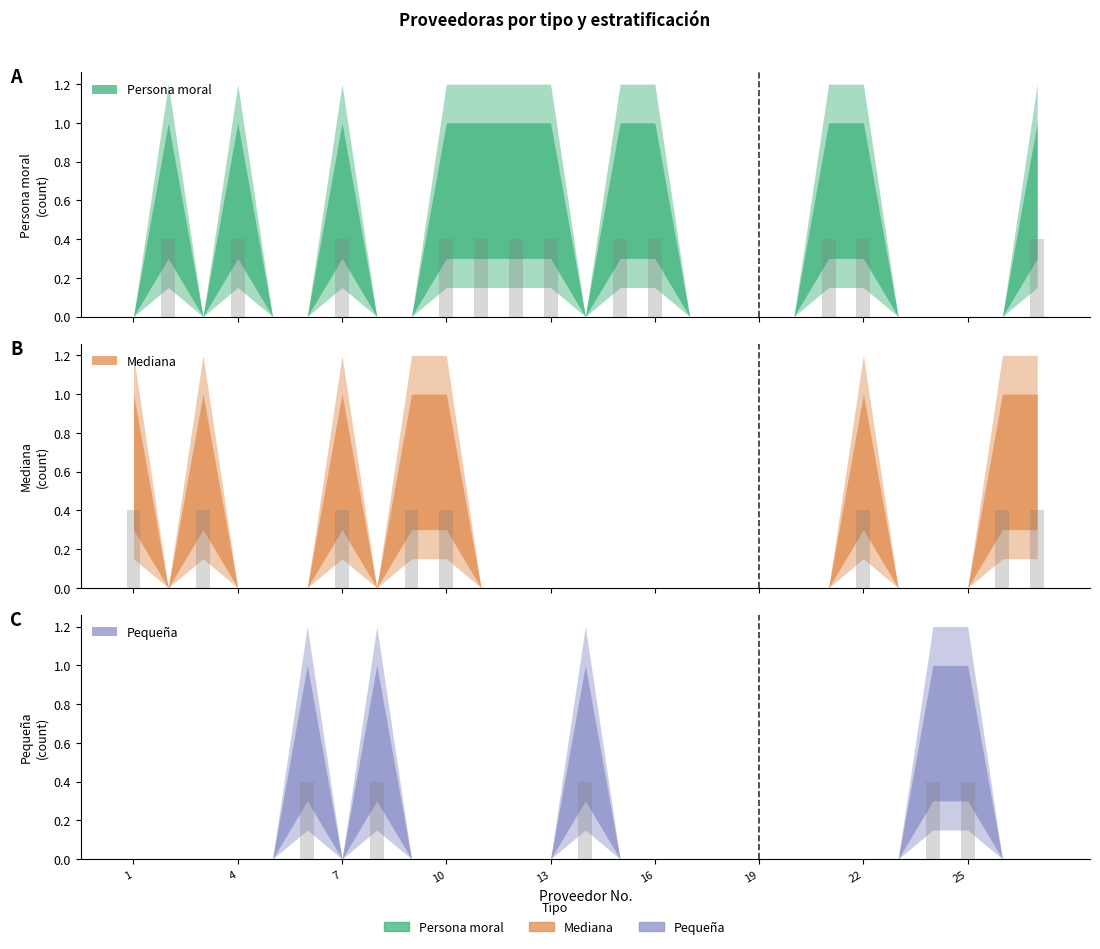

Which series has the largest range (max minus min)?

Persona moral